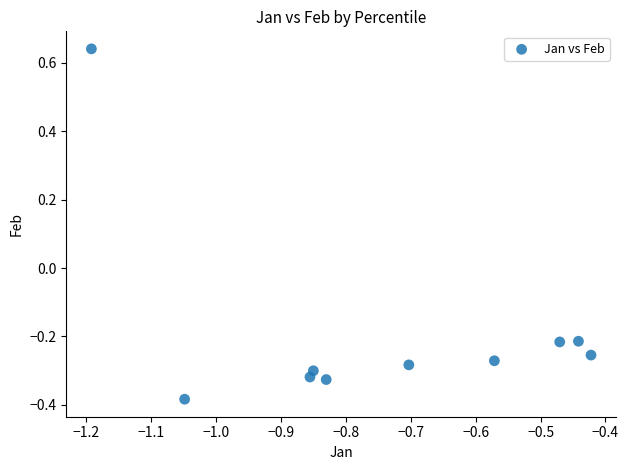

What is the range of Y values (max minus min)?

1.0